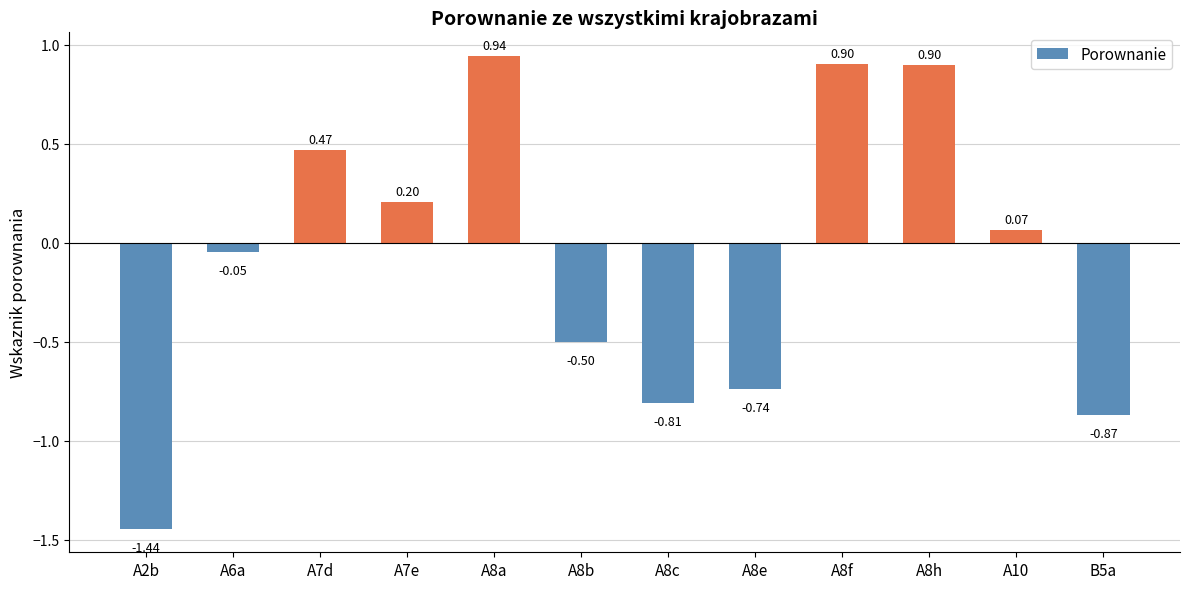

How many bars are there in total?

12